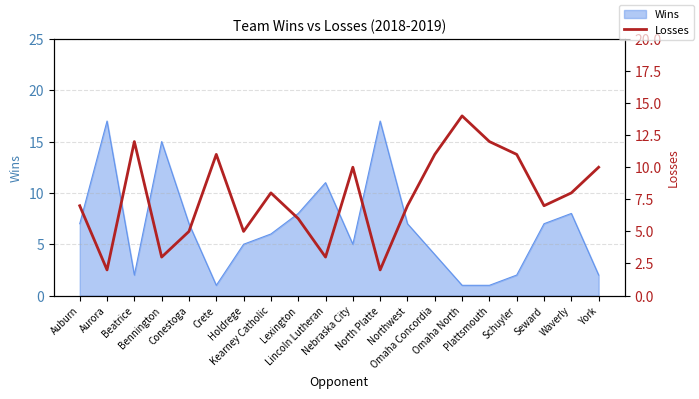

Is it true that the value at Lexington is 9?

False